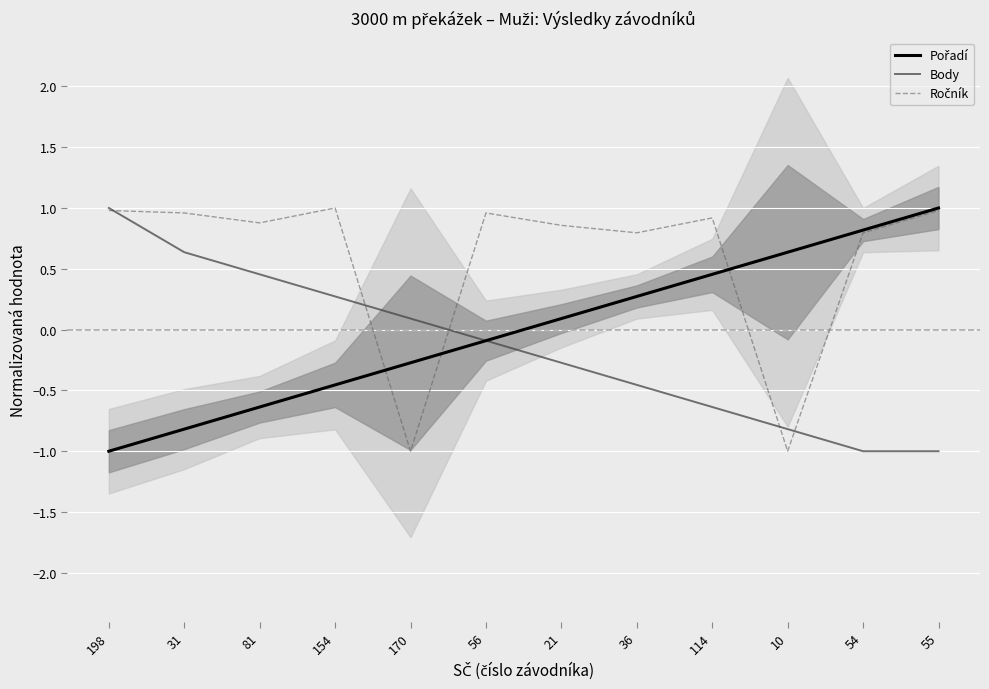

True or false: Body has a value of -0.1 at 56.

True